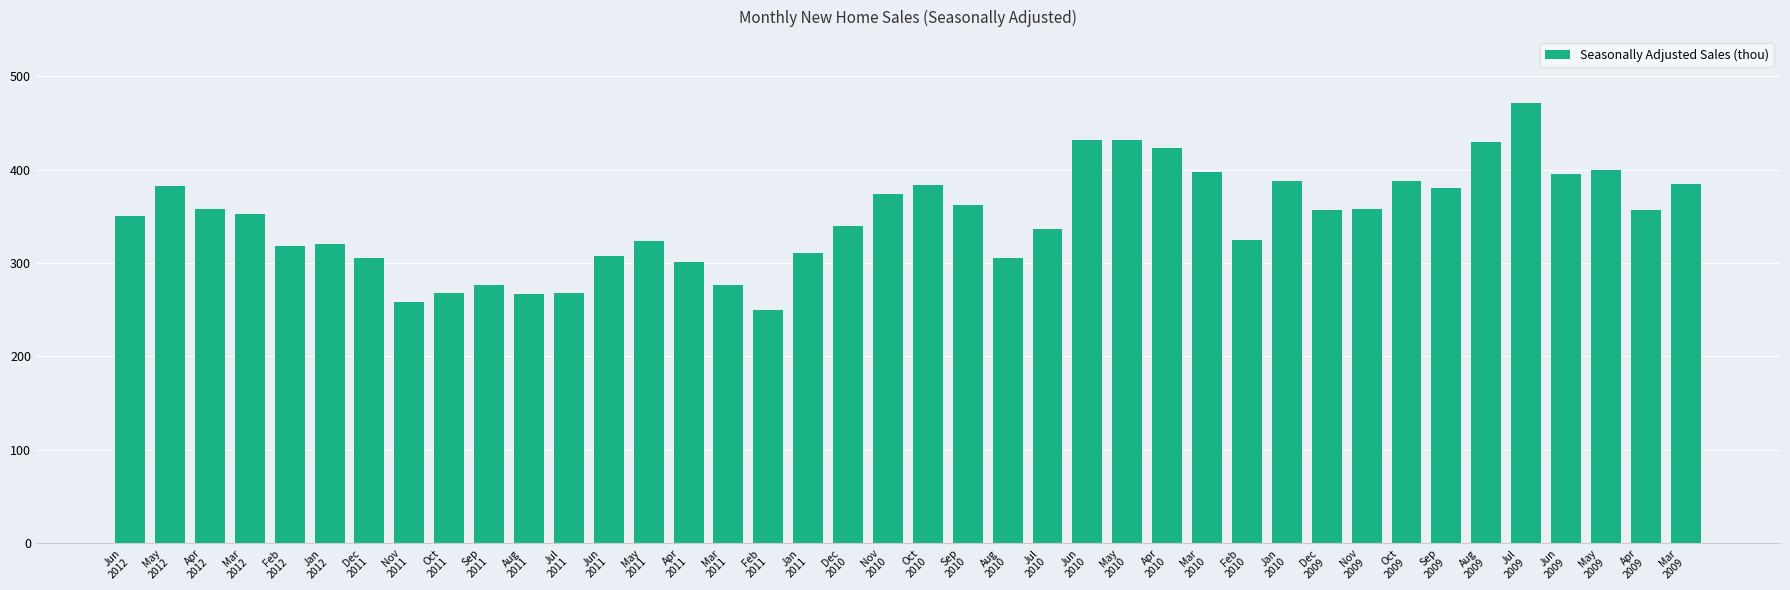

How many distinct data groups are displayed?

1